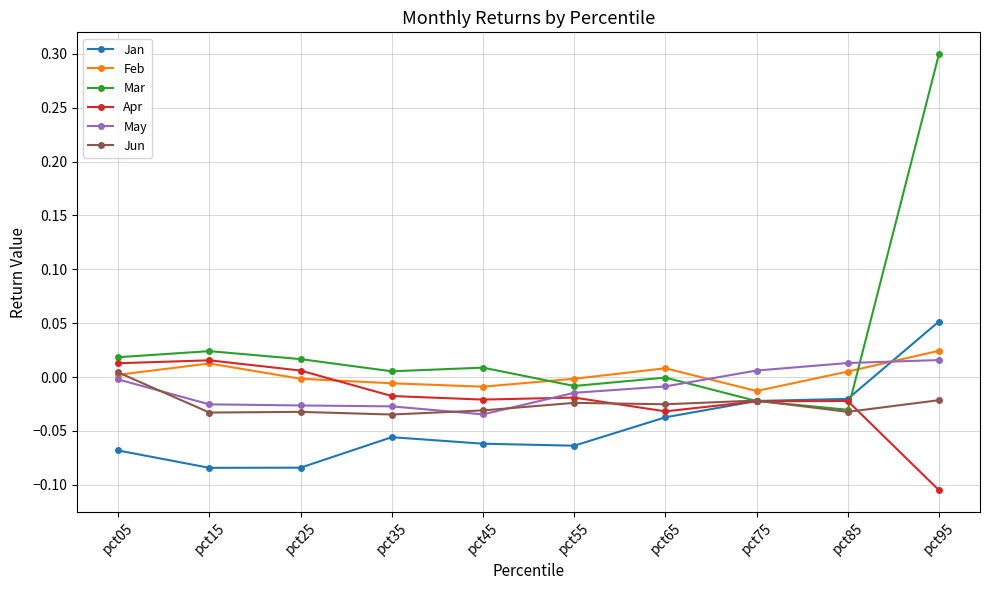

After their last crossing, which series has the higher values: May or Jan?

Jan